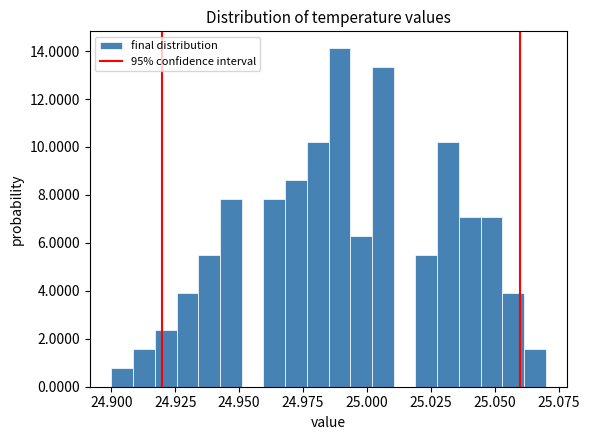

Around what value on the x-axis is the tallest bar? Give the approximate position of its centre, as read against the axis.

24.990